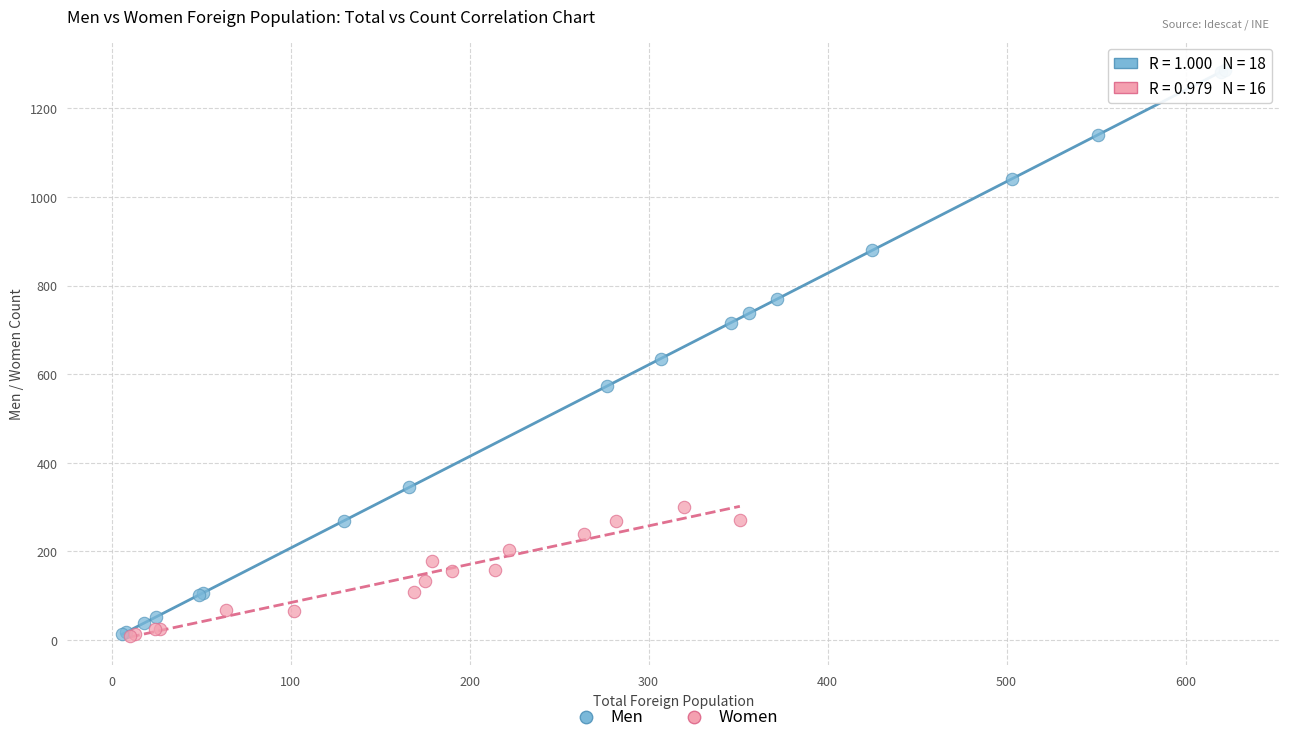

Which series contains the highest Y value?

Men